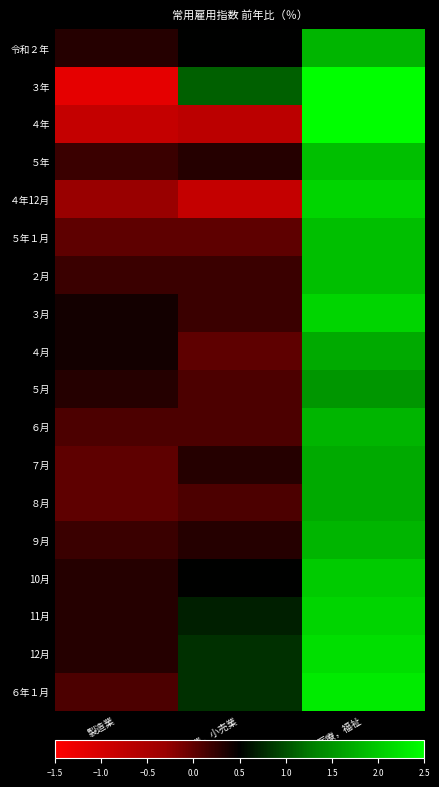

Between 医療，福祉 and 卸売業，小売業, which is larger?

医療，福祉